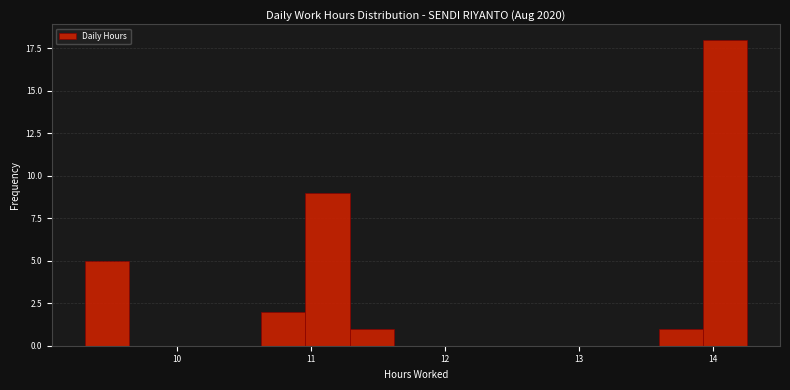

Around what value on the x-axis is the tallest bar? Give the approximate position of its centre, as read against the axis.

14.1